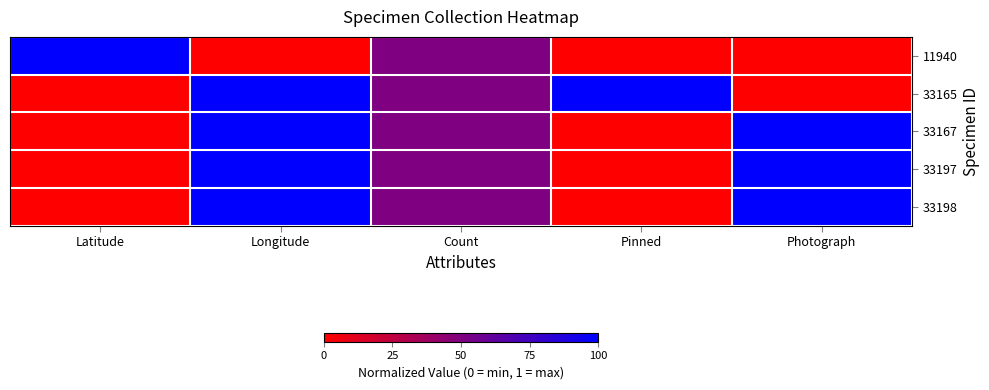

Which series has the largest total across all categories?

33165